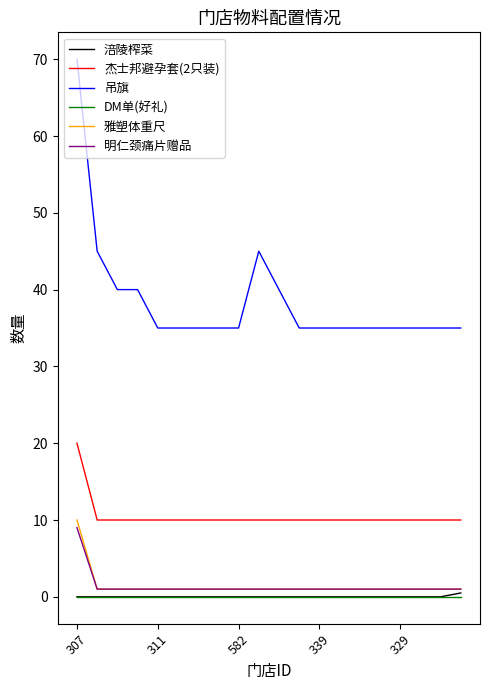

True or false: 涪陵榨菜 and 杰士邦避孕套(2只装) cross at least once.

False